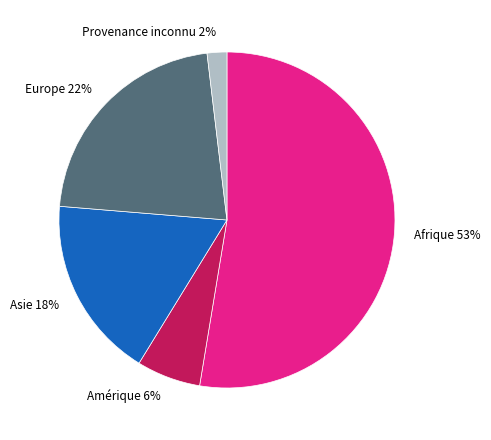

The Europe slice represents 8% of the pie. True or false?

False